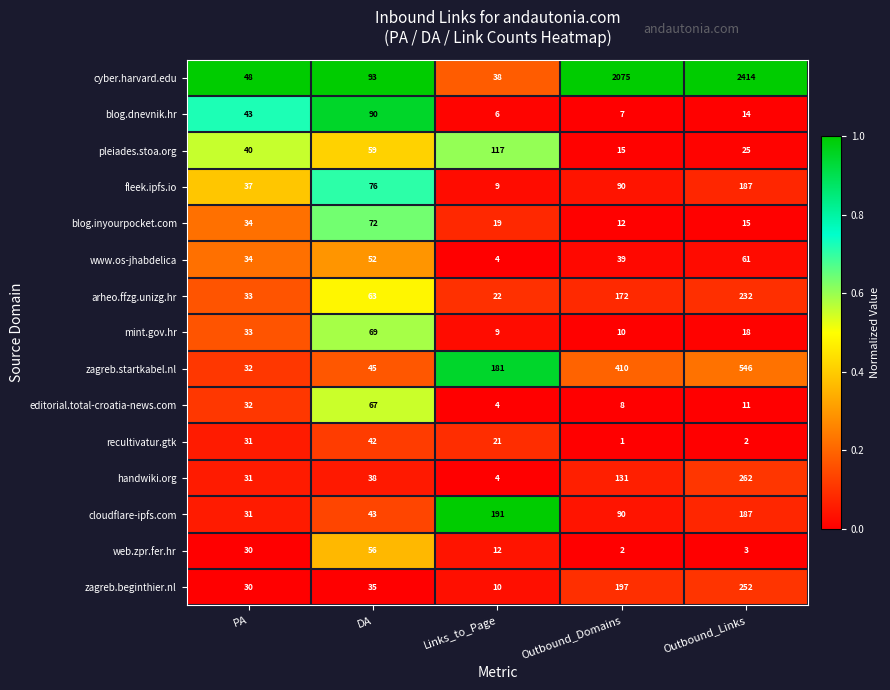

The blog.dnevnik.hr series shows 13 at PA. True or false?

False